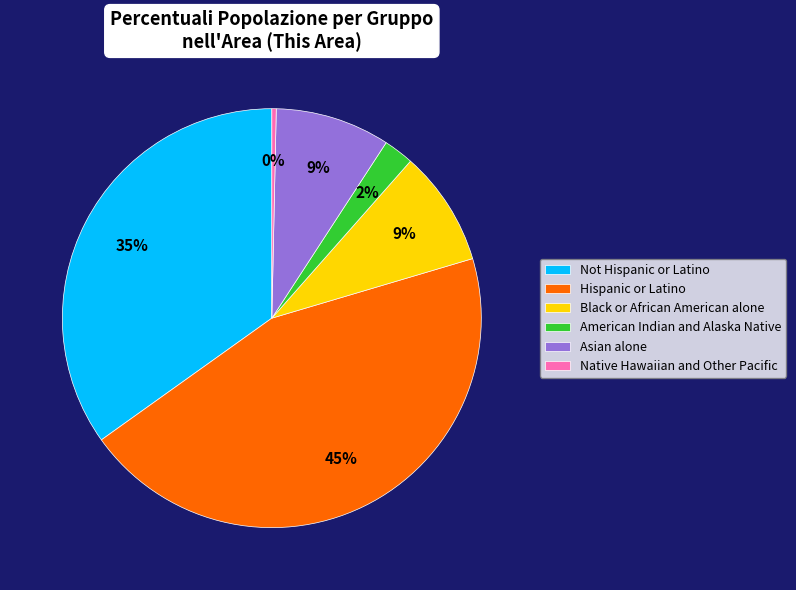

To the nearest percent, what percentage of the pie is Asian alone?

9%